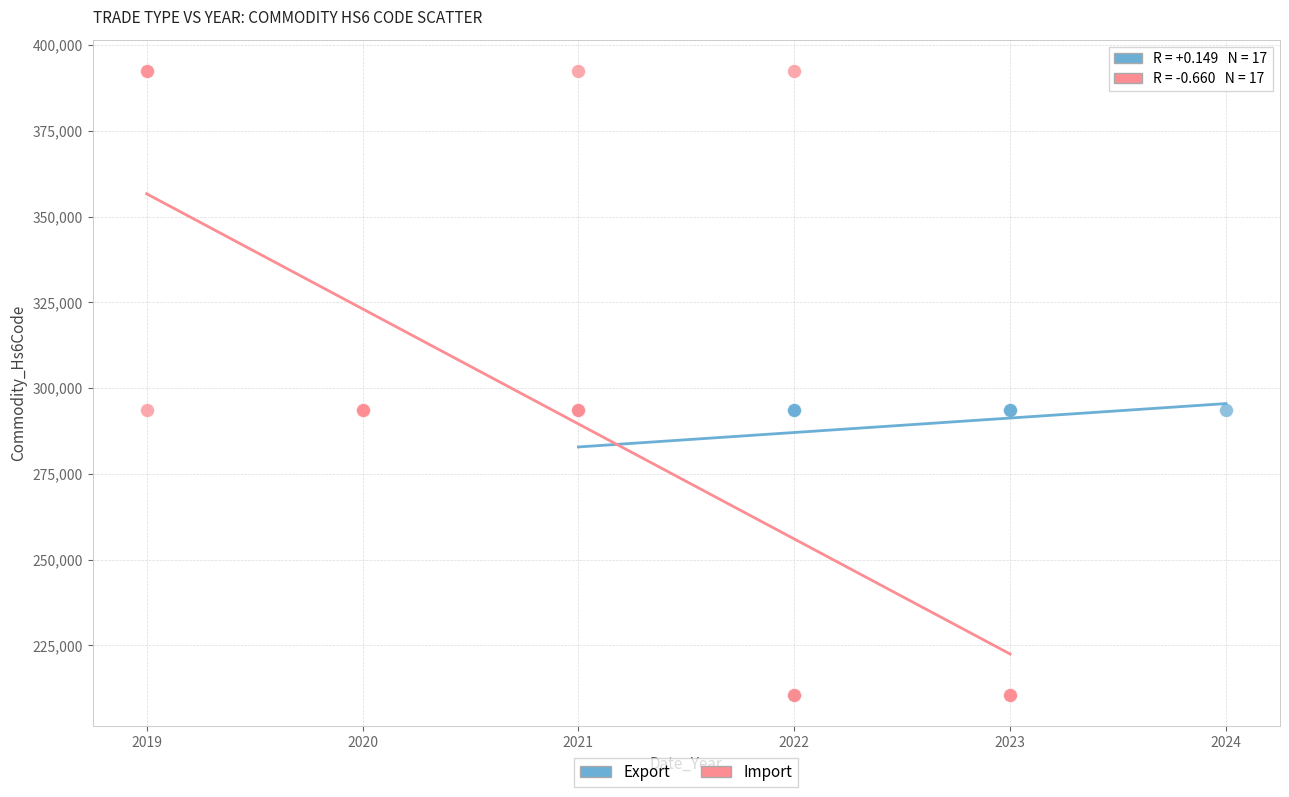

Which series has the largest Y range (max minus min)?

Import